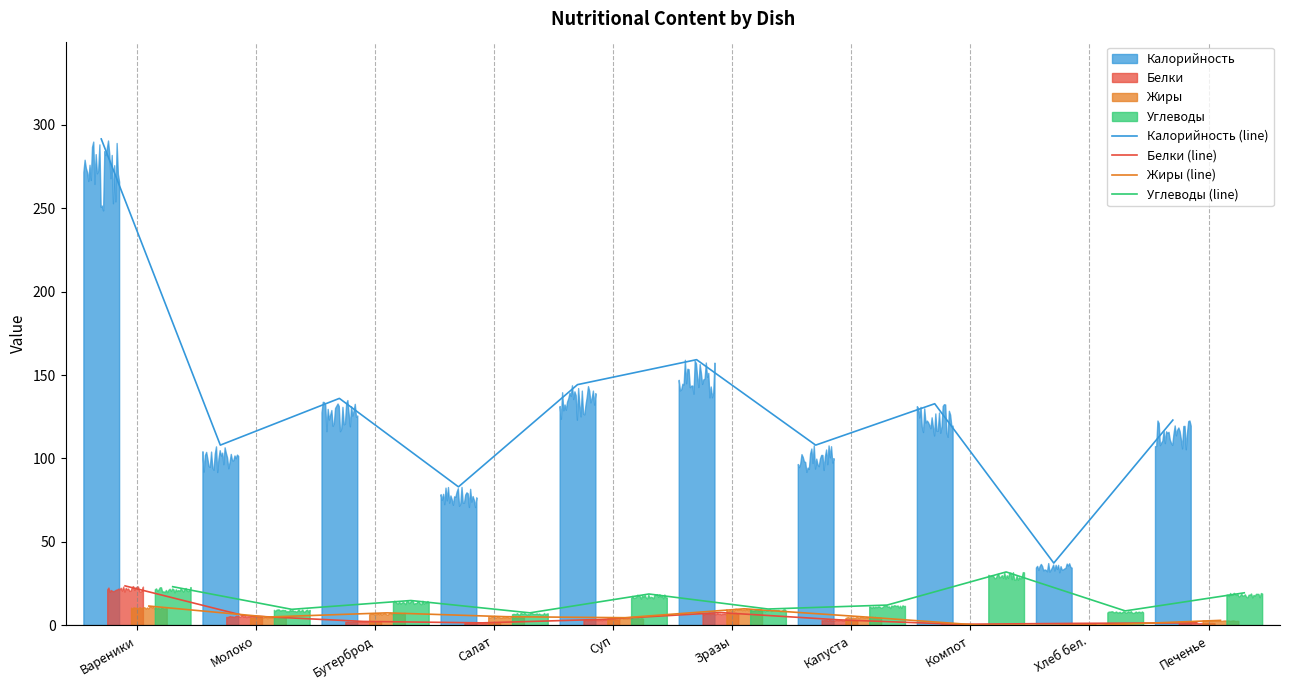

At which label does Белки (line) first exceed 3?

Вареники